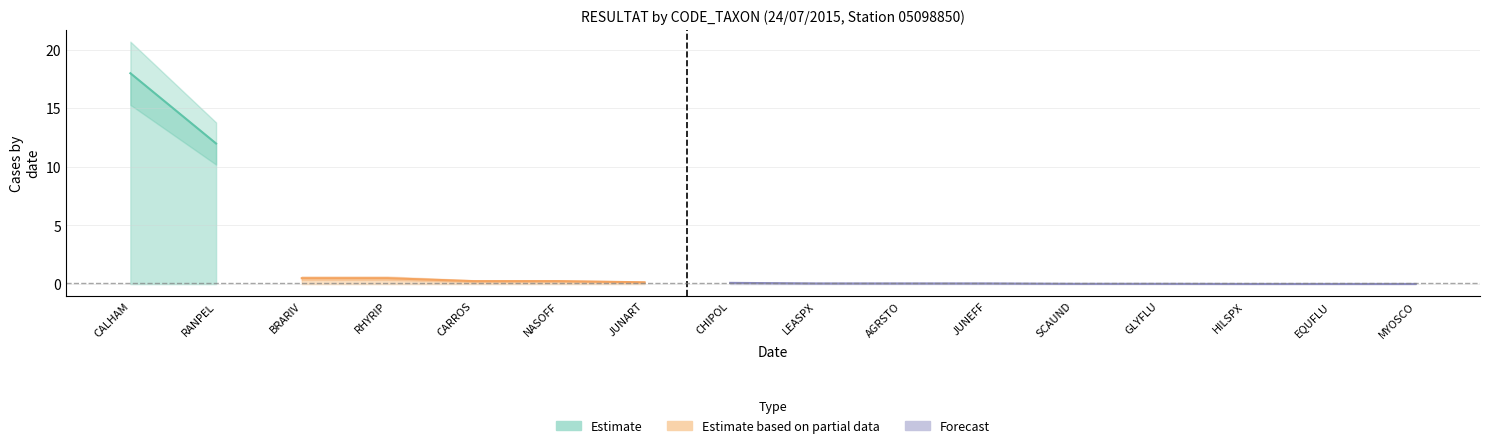

What is the label of the 1st point from the left?

CALHAM